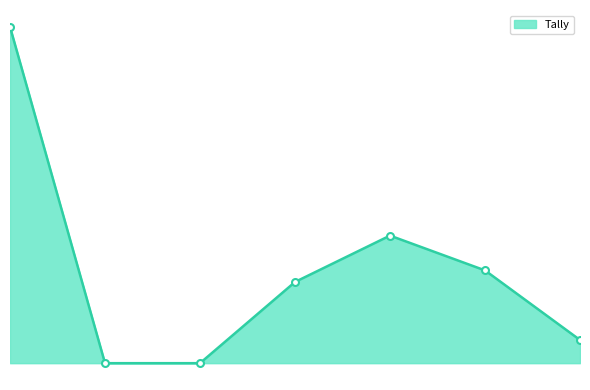

Is this an area chart (filled region under the line)?

Yes